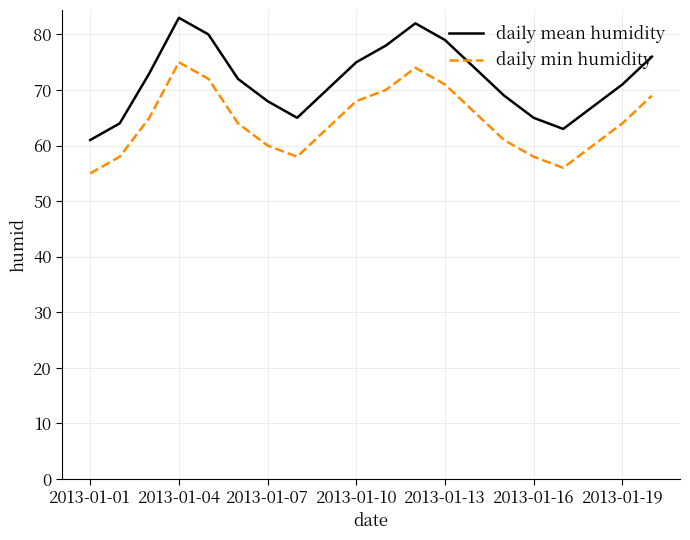

What is the difference between the maximum and minimum values in the daily min humidity series?

20